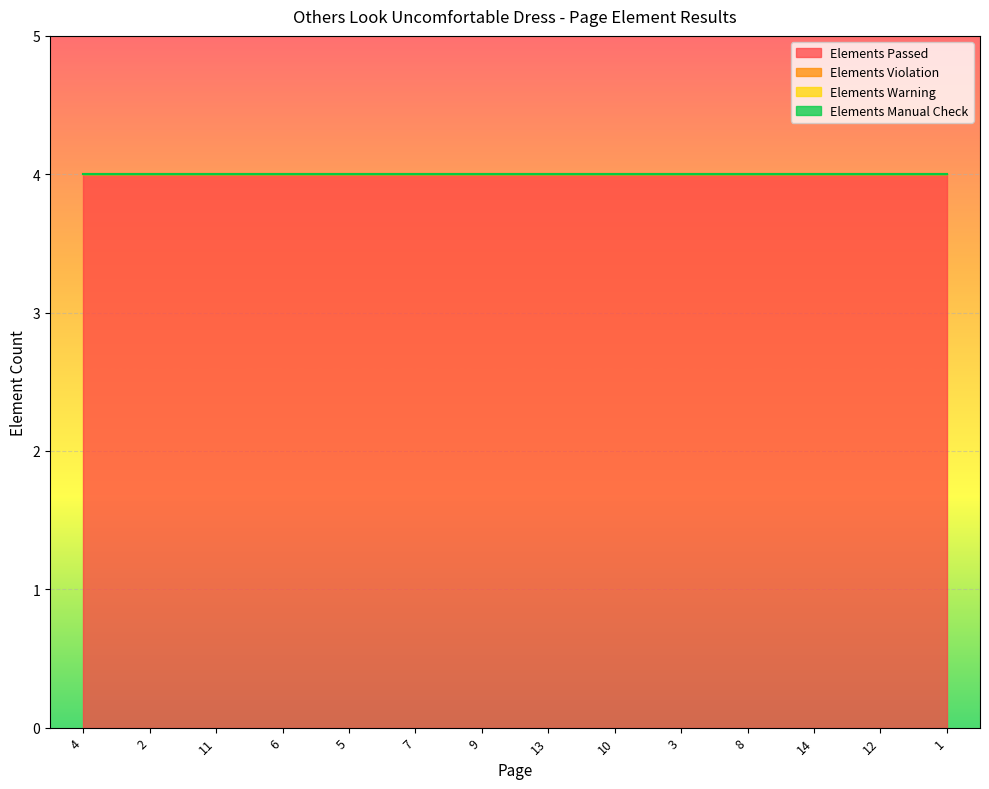

List the labels in order of Elements Warning value, smallest first.

4, 2, 11, 6, 5, 7, 9, 13, 10, 3, 8, 14, 12, 1